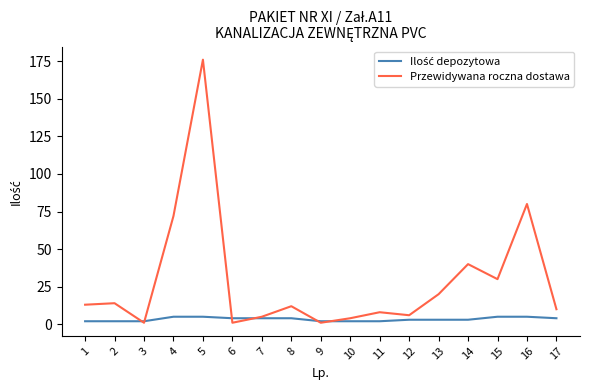

At which category is the sum across all series the highest?

5